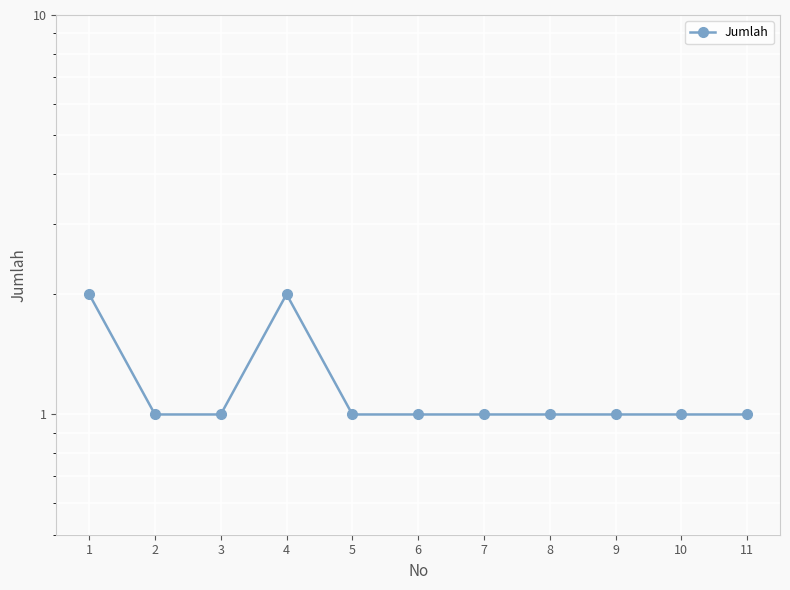

Reading left to right, list all the values displayed in this chart.

2	1	1	2	1	1	1	1	1	1	1